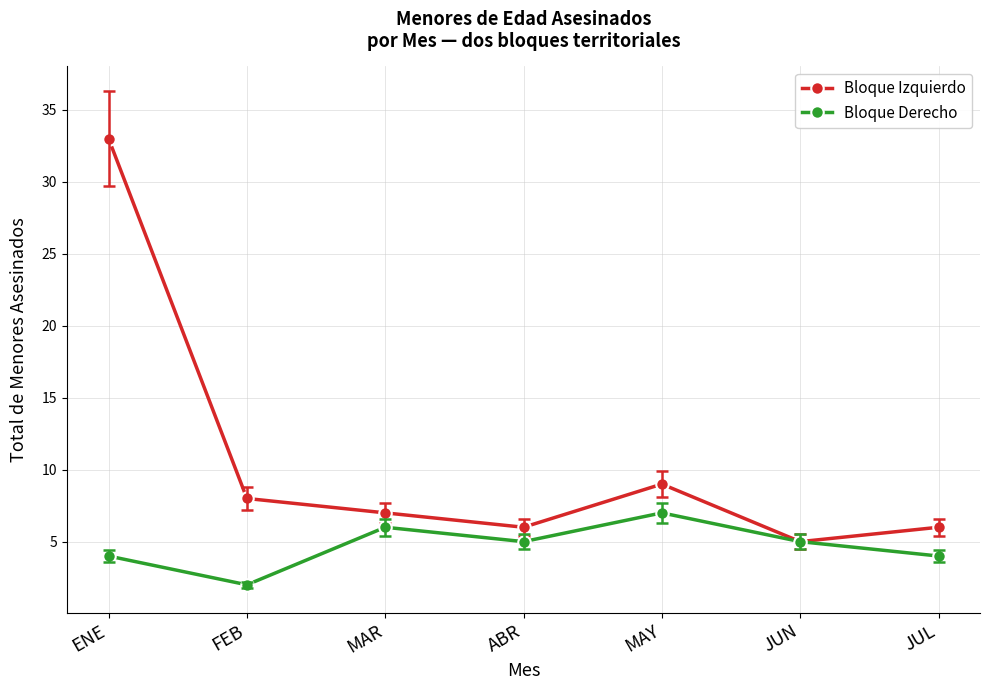

What value does the Bloque Izquierdo series have at JUL, to the nearest 5?

5